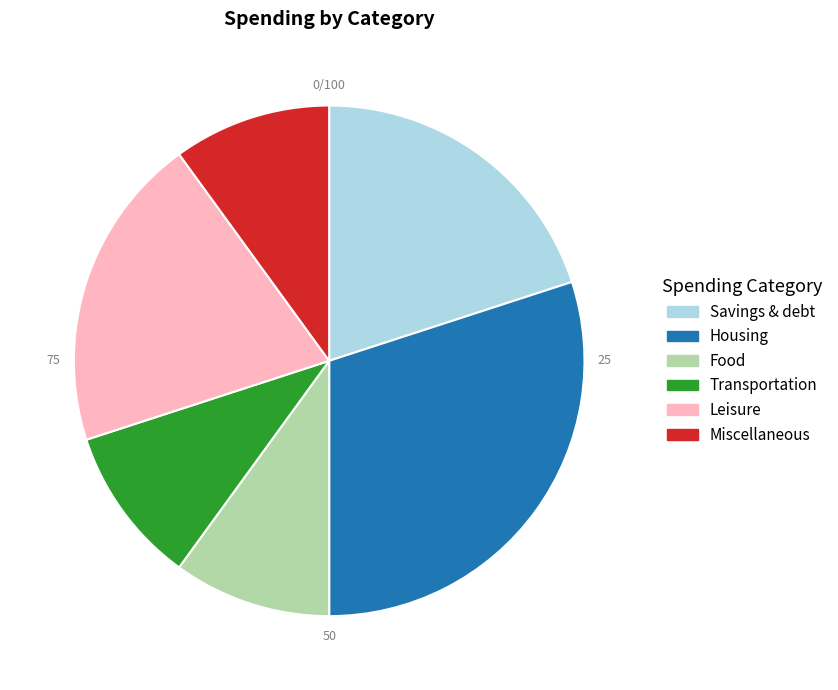

Is the sum of Food and Miscellaneous greater than half?

No